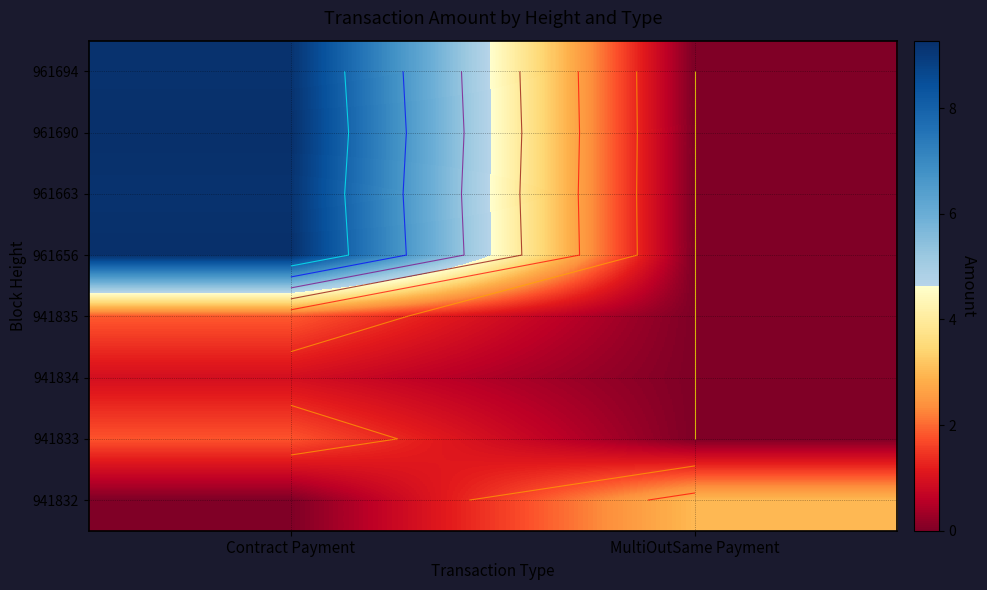

True or false: 961663 has a value of 4.9 at Contract Payment.

False